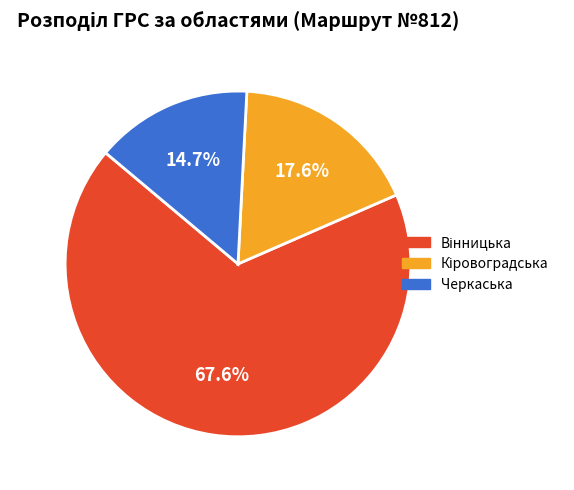

Which slice is the smallest?

Черкаська